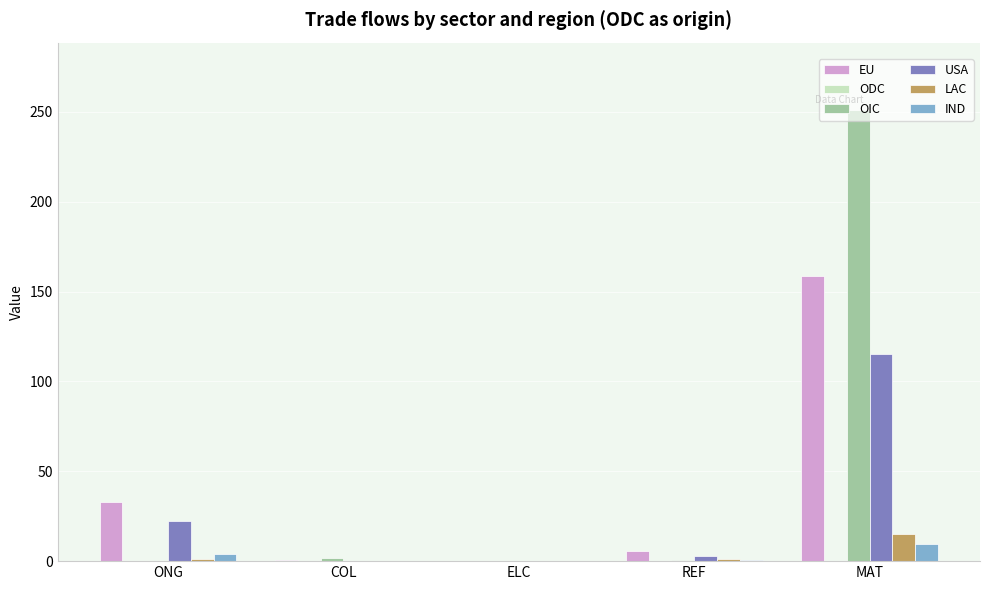

How many groups of bars are there?

5